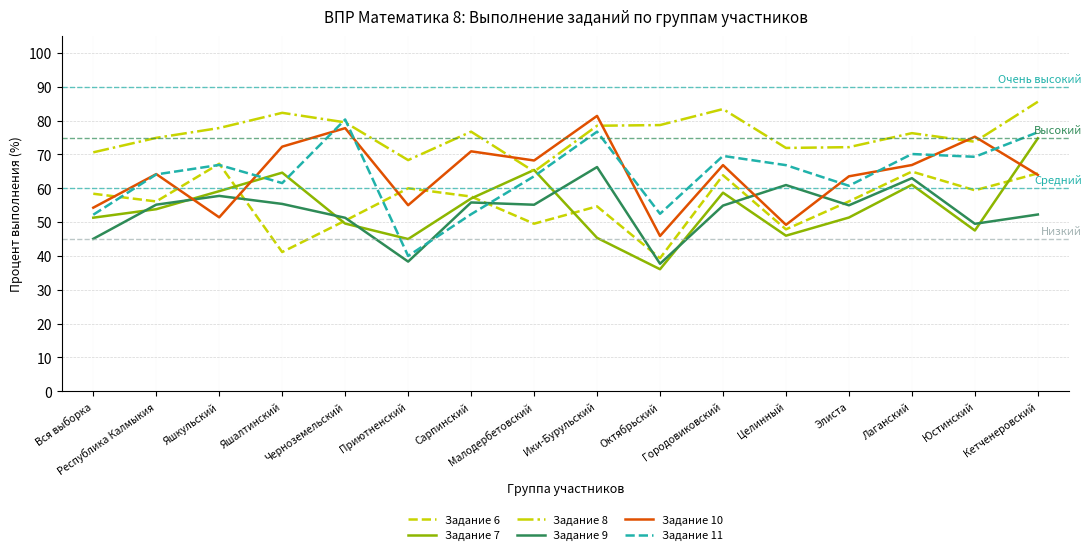

Which label corresponds to the largest value in the chart?

Кетченеровский